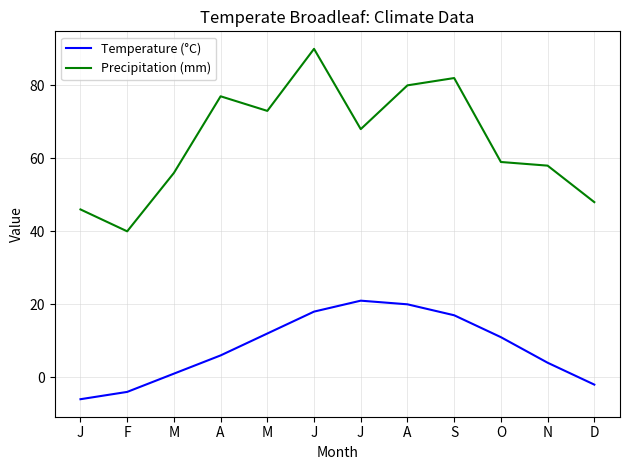

How many lines are shown in the chart?

2